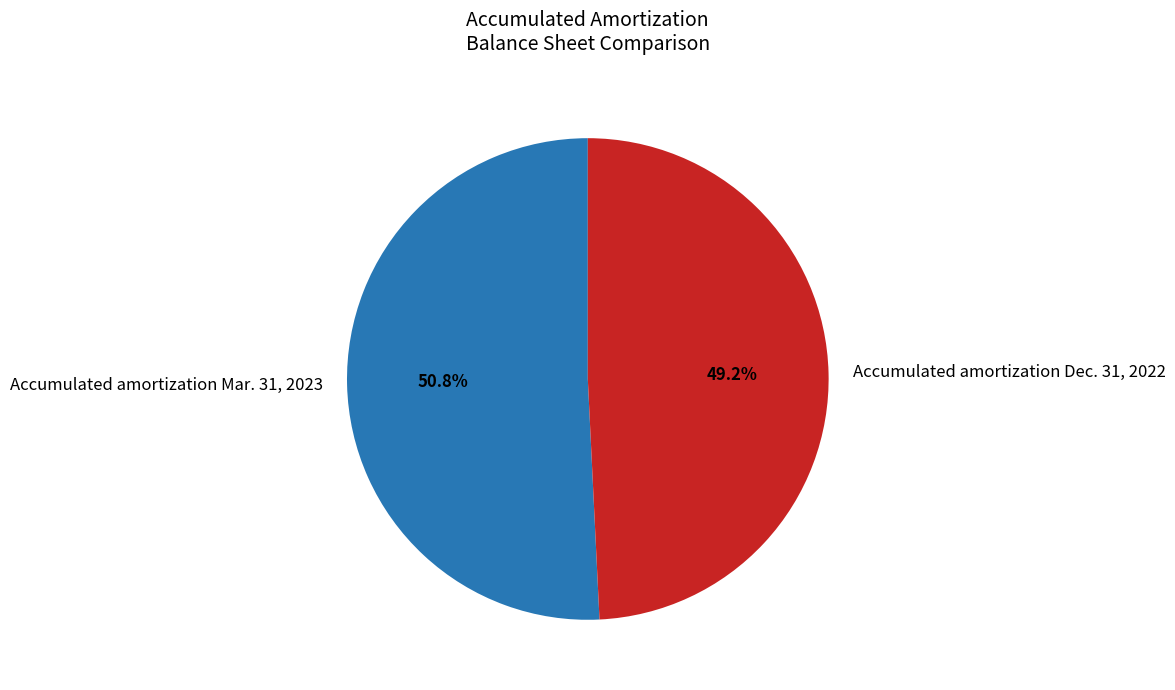

What is the largest slice in the pie chart?

Accumulated amortization Mar. 31, 2023